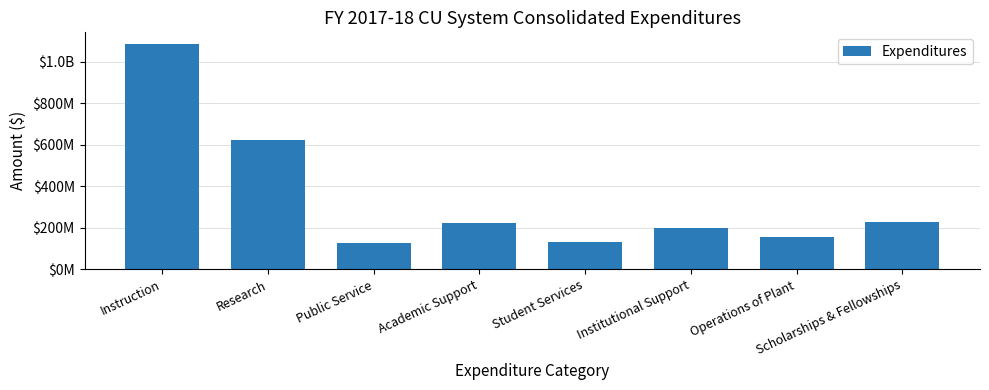

Approximately how many times larger is the value at Student Services compared to Operations of Plant?

0.9